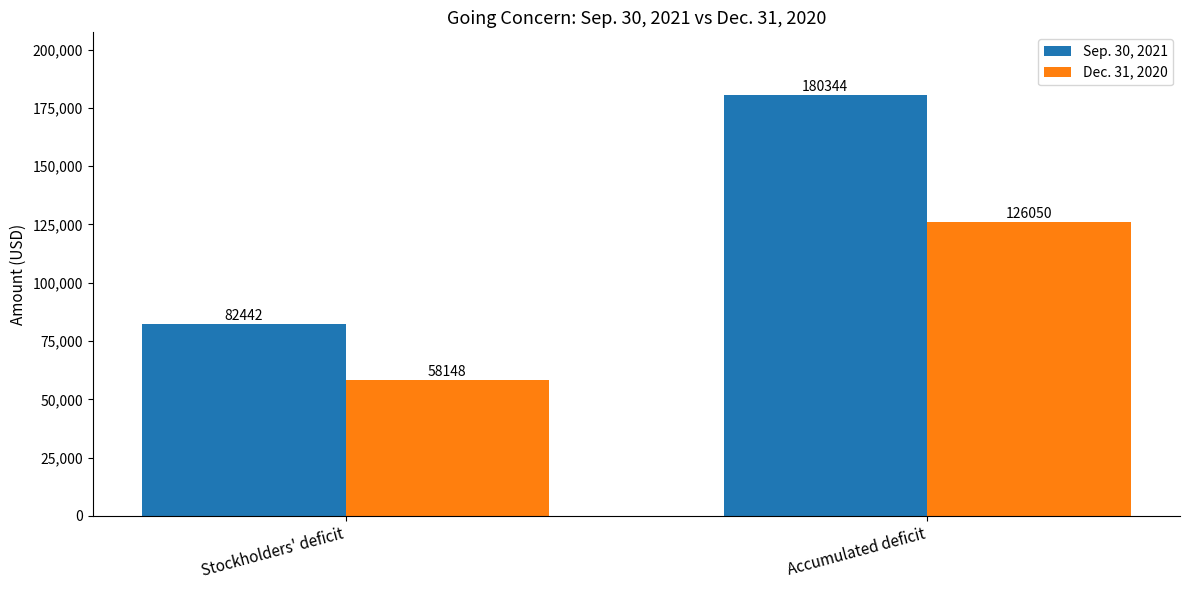

Does the chart contain any negative values?

No